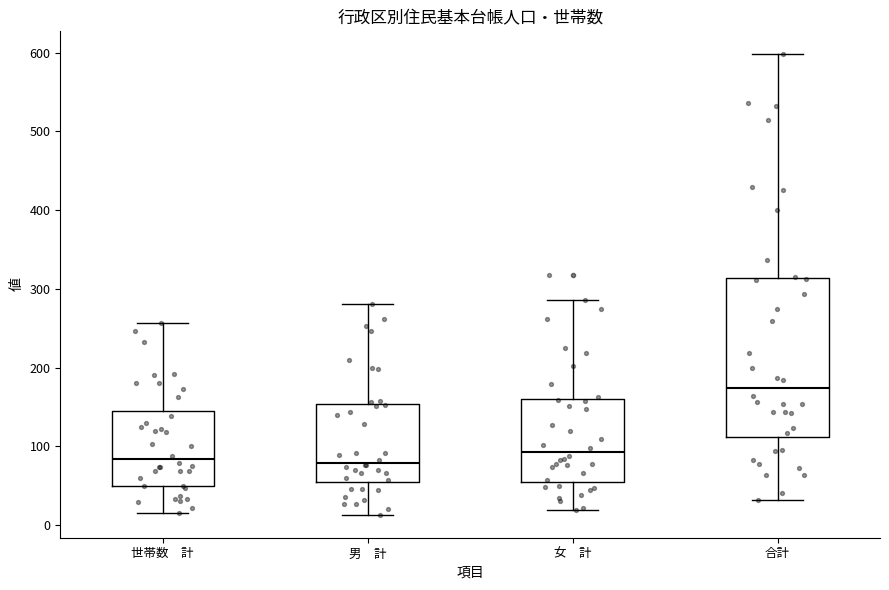

Comparing the boxes themselves (not the whiskers), which one is the tallest?

合計